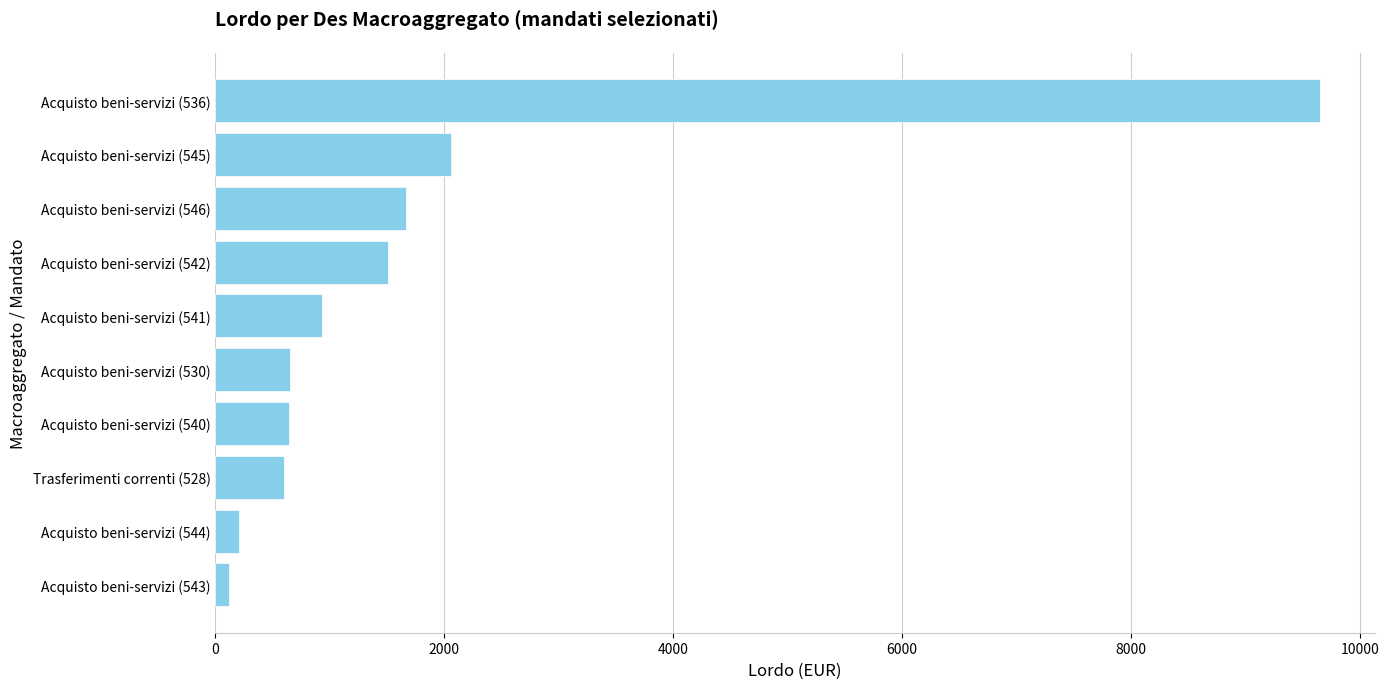

How many distinct data groups are displayed?

1